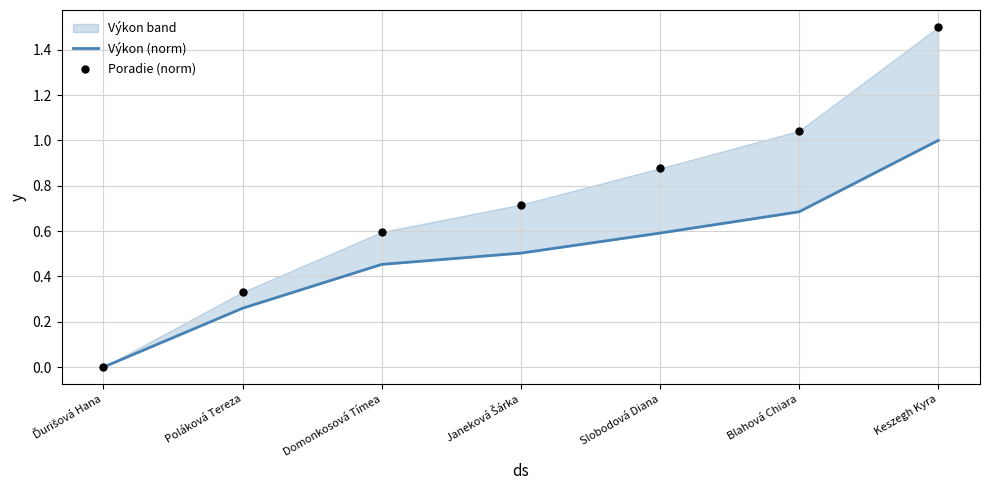

What is the total value across all series at Janeková Šárka?

1.2